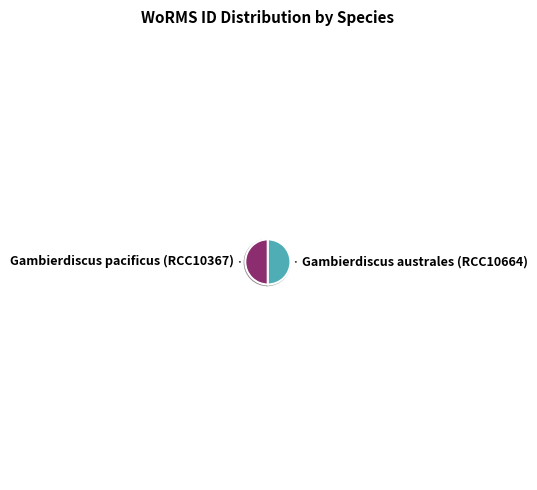

Count the number of slices in the pie.

2